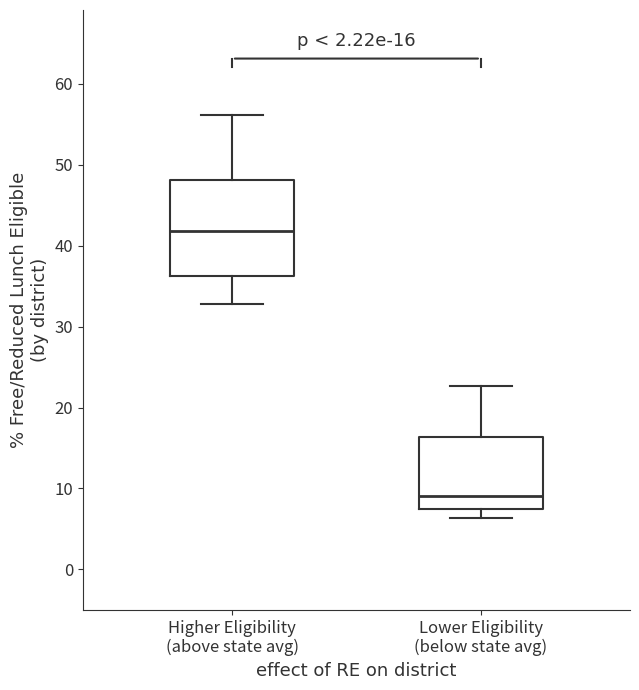

Which box's median line is the lowest?

Lower Eligibility (below state avg)